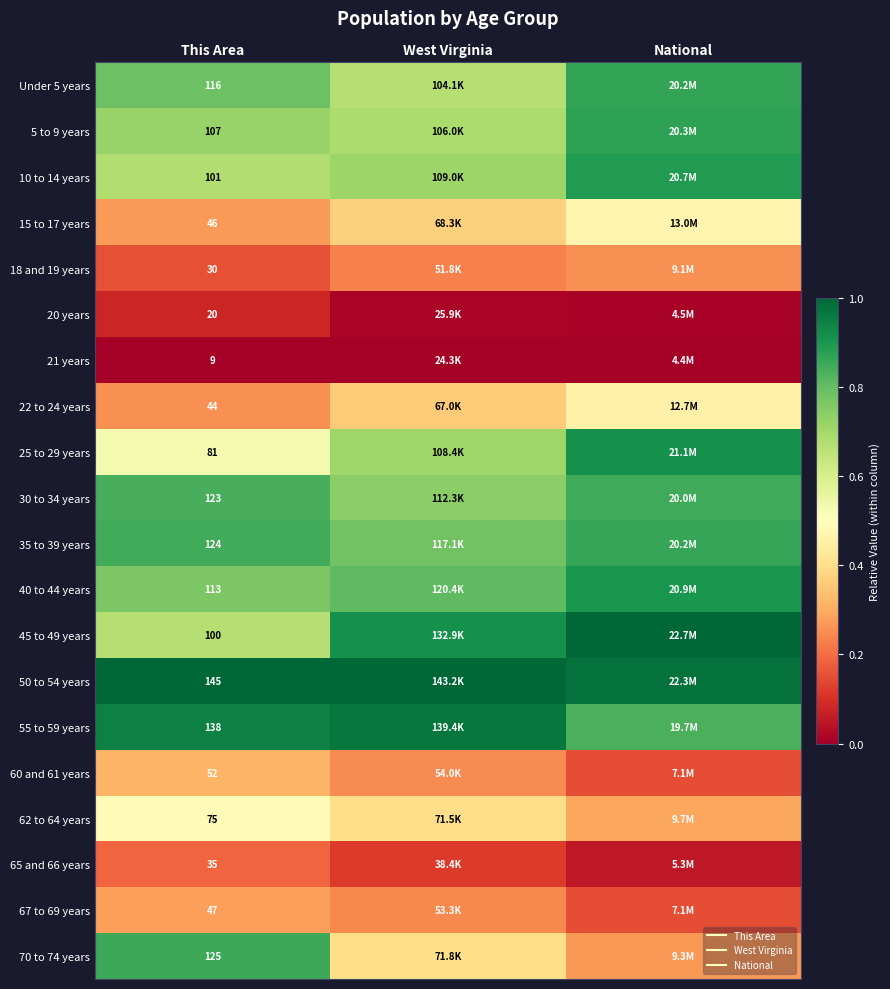

At which label is 50 to 54 years closest to 0?

National